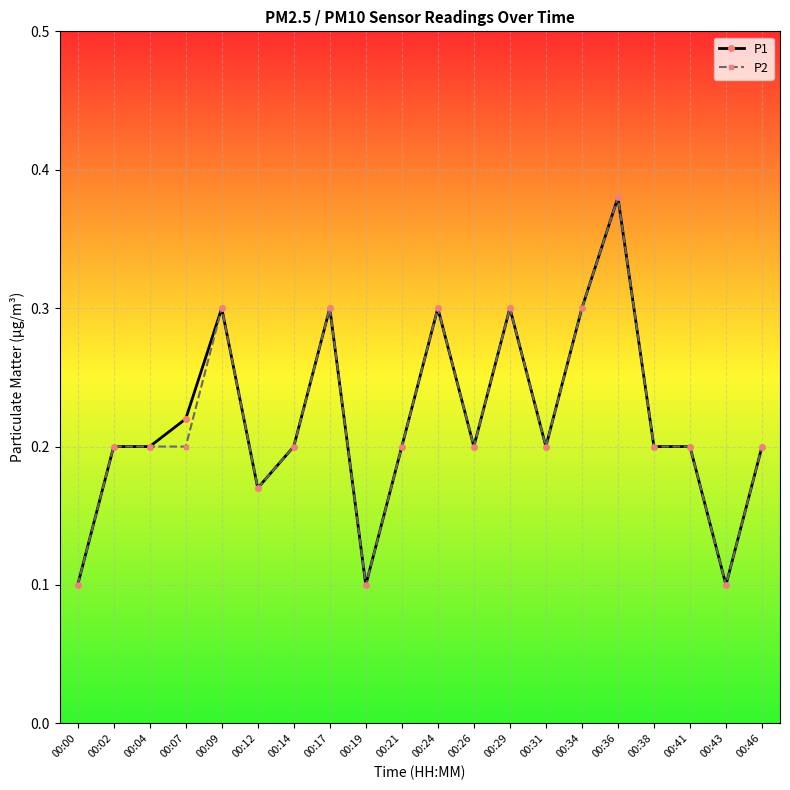

True or false: P1 has a value of 0.1 at 00:41.

False